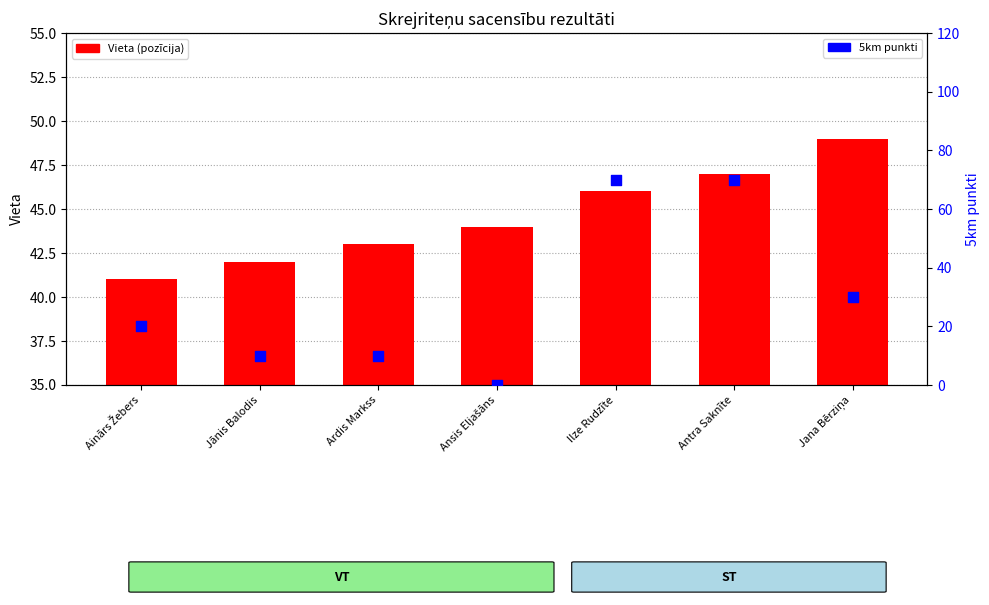

Which series has the largest total across all categories?

Vieta (pozīcija)